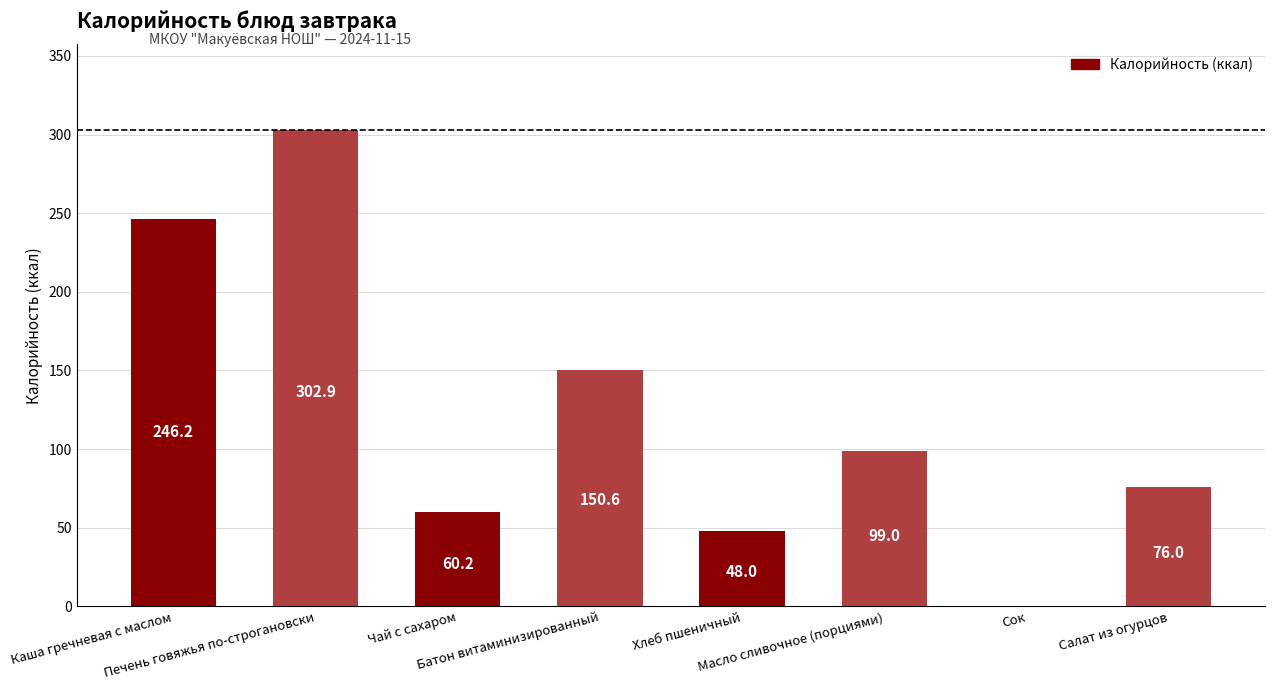

What is the maximum value shown in the chart?

302.9